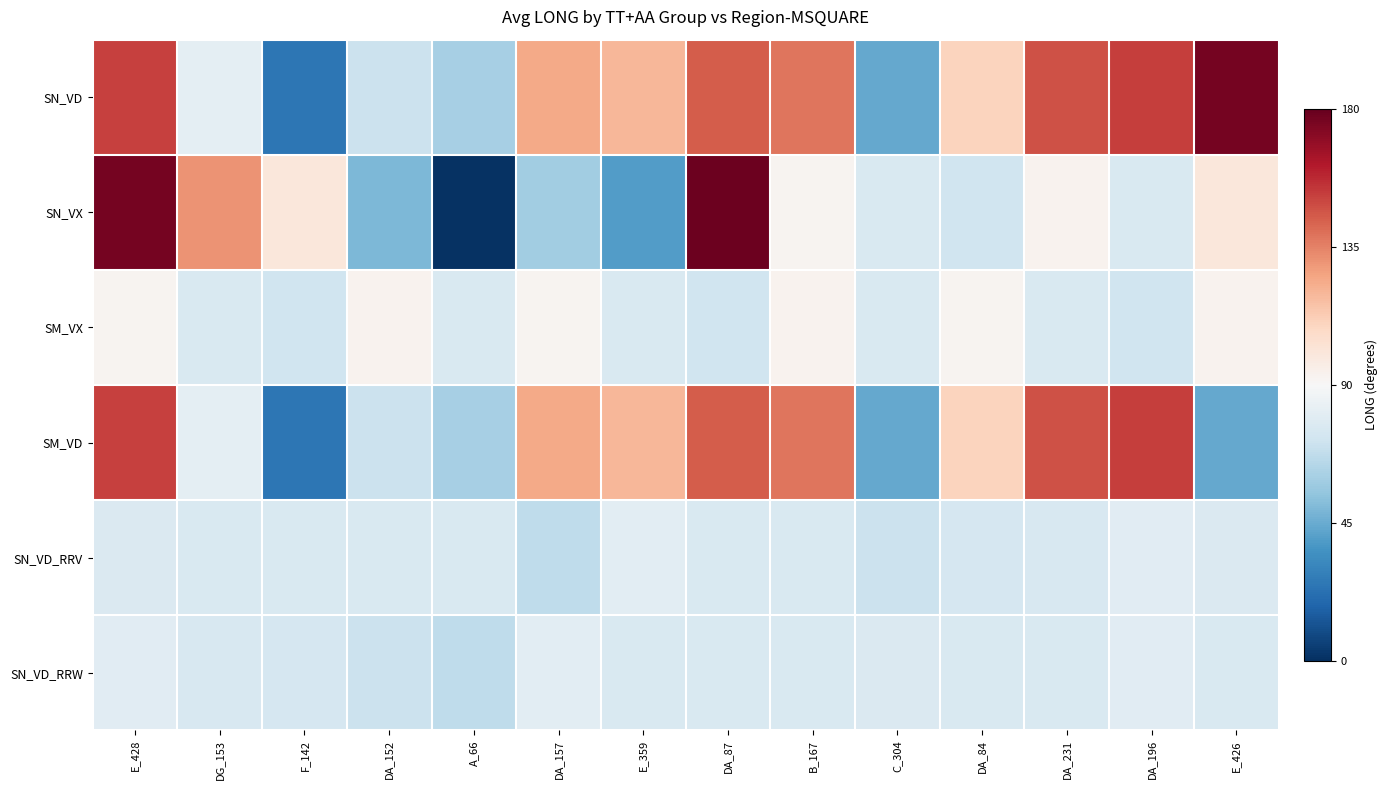

Reading right to left, extract all data points from this chart.

SN_VD: E_426=176.1	DA_196=152.4	DA_231=147.5	DA_84=110.1	C_304=44.1	B_167=137.9	DA_87=144.6	E_359=120.1	DA_157=124.0	A_66=60.2	DA_152=70.7	F_142=24.9	DG_153=81.0	E_428=151.2
SN_VX: E_426=100.5	DA_196=76.2	DA_231=93.1	DA_84=72.2	C_304=76.3	B_167=92.7	DA_87=178.5	E_359=39.4	DA_157=58.8	A_66=1.3	DA_152=49.8	F_142=100.5	DG_153=130.5	E_428=176.1
SM_VX: E_426=93.1	DA_196=72.2	DA_231=76.3	DA_84=92.7	C_304=76.2	B_167=93.1	DA_87=72.2	E_359=76.3	DA_157=92.7	A_66=76.2	DA_152=93.1	F_142=72.2	DG_153=76.3	E_428=92.7
SM_VD: E_426=44.1	DA_196=152.4	DA_231=147.5	DA_84=110.1	C_304=44.1	B_167=137.9	DA_87=144.6	E_359=120.1	DA_157=124.0	A_66=60.2	DA_152=70.7	F_142=24.9	DG_153=81.0	E_428=151.2
SN_VD_RRV: E_426=76.8	DA_196=79.6	DA_231=75.5	DA_84=74.7	C_304=70.7	B_167=76.4	DA_87=76.4	E_359=80.2	DA_157=67.3	A_66=76.3	DA_152=76.3	F_142=76.1	DG_153=76.3	E_428=76.8
SN_VD_RRW: E_426=76.3	DA_196=79.6	DA_231=76.4	DA_84=76.3	C_304=76.8	B_167=76.1	DA_87=76.3	E_359=76.4	DA_157=80.2	A_66=67.3	DA_152=70.7	F_142=74.7	DG_153=75.5	E_428=79.6